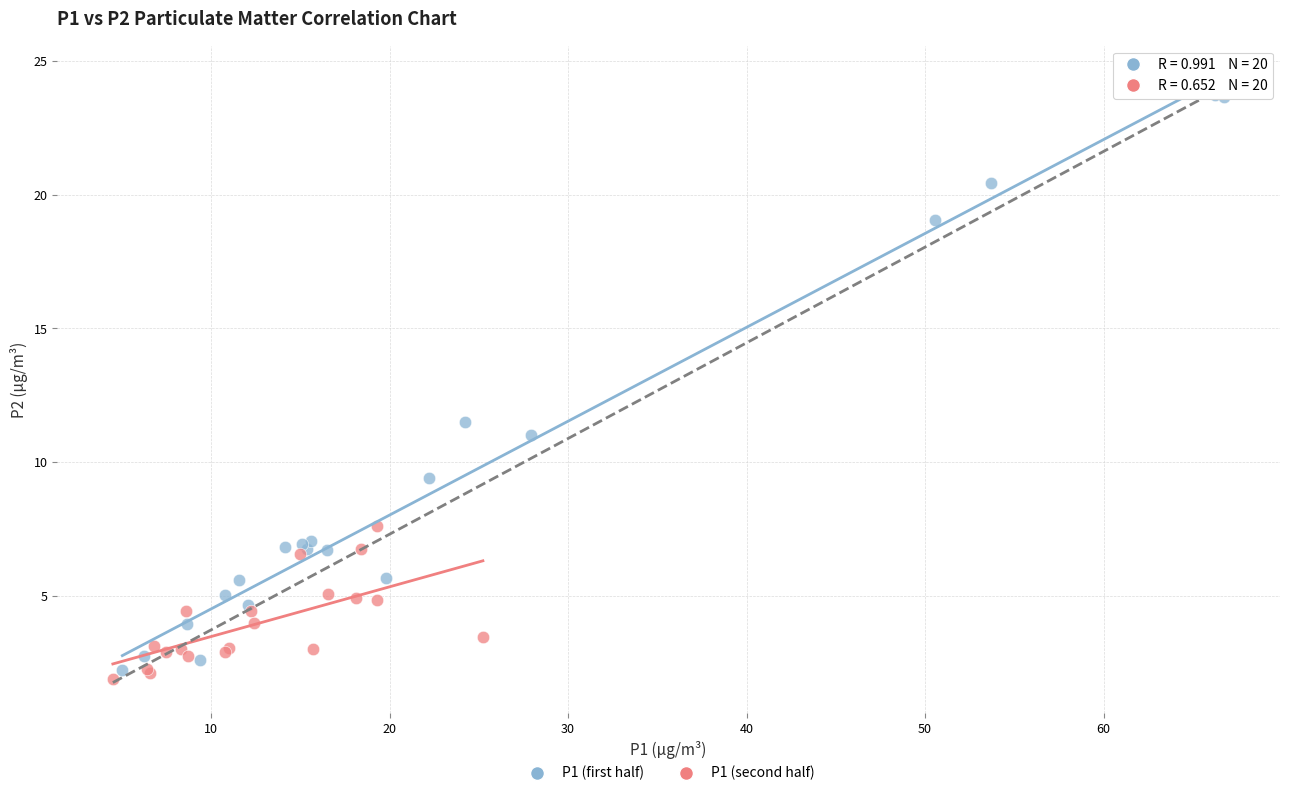

Which series has the widest spread of Y values?

P1 (first half)